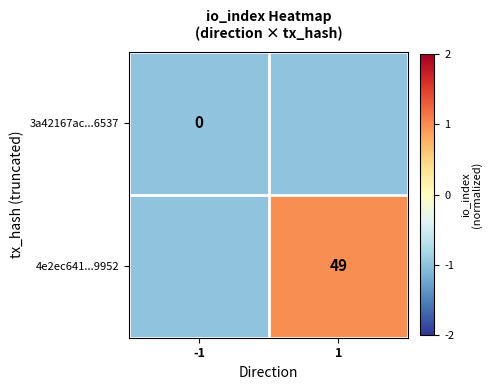

Rank the series by their maximum value, from highest to lowest.

4e2ec641...9952, 3a42167ac...6537